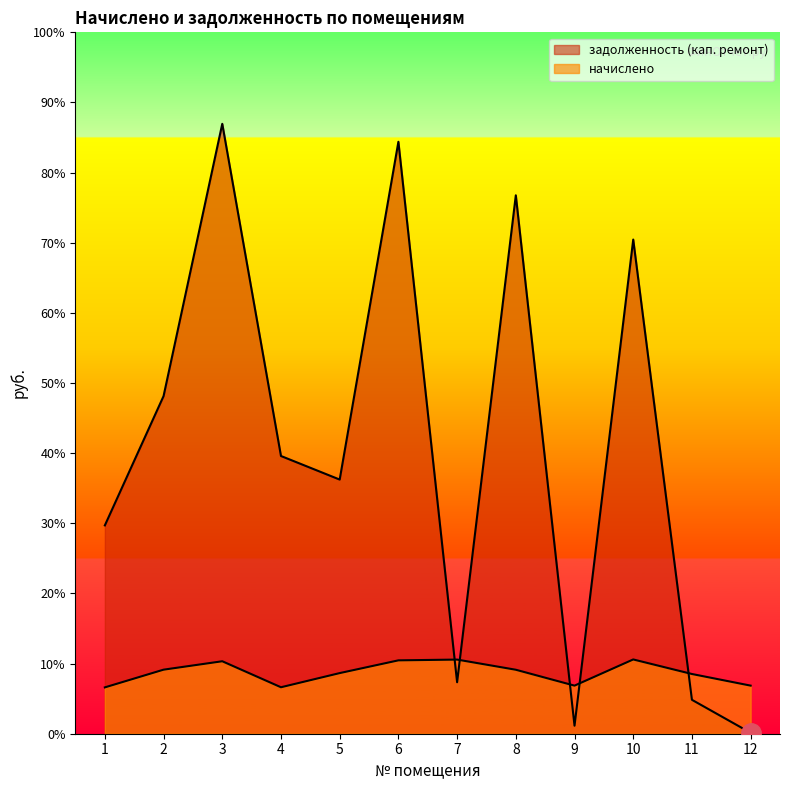

List the labels in order of задолженность (кап. ремонт) value, largest first.

3, 6, 8, 10, 2, 4, 5, 1, 7, 11, 9, 12